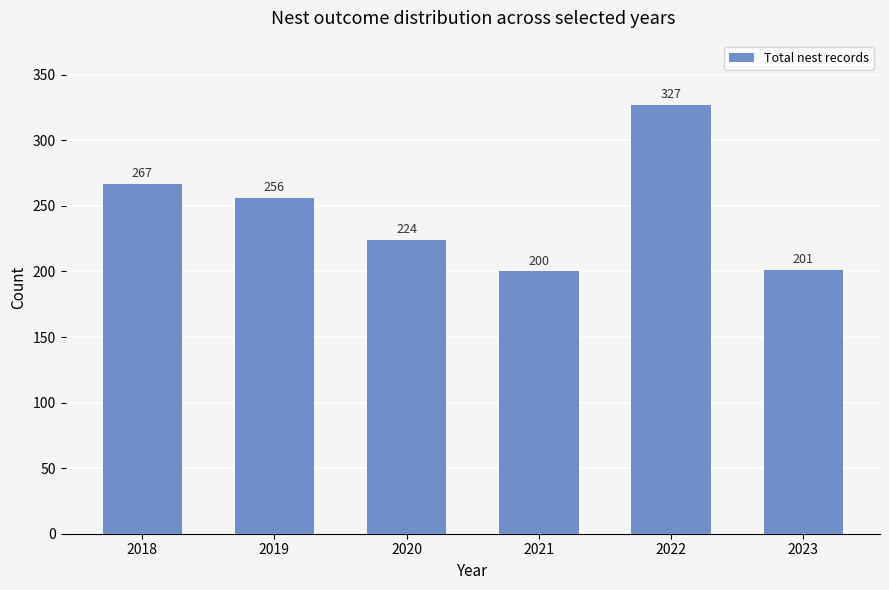

What is the smallest value displayed?

200